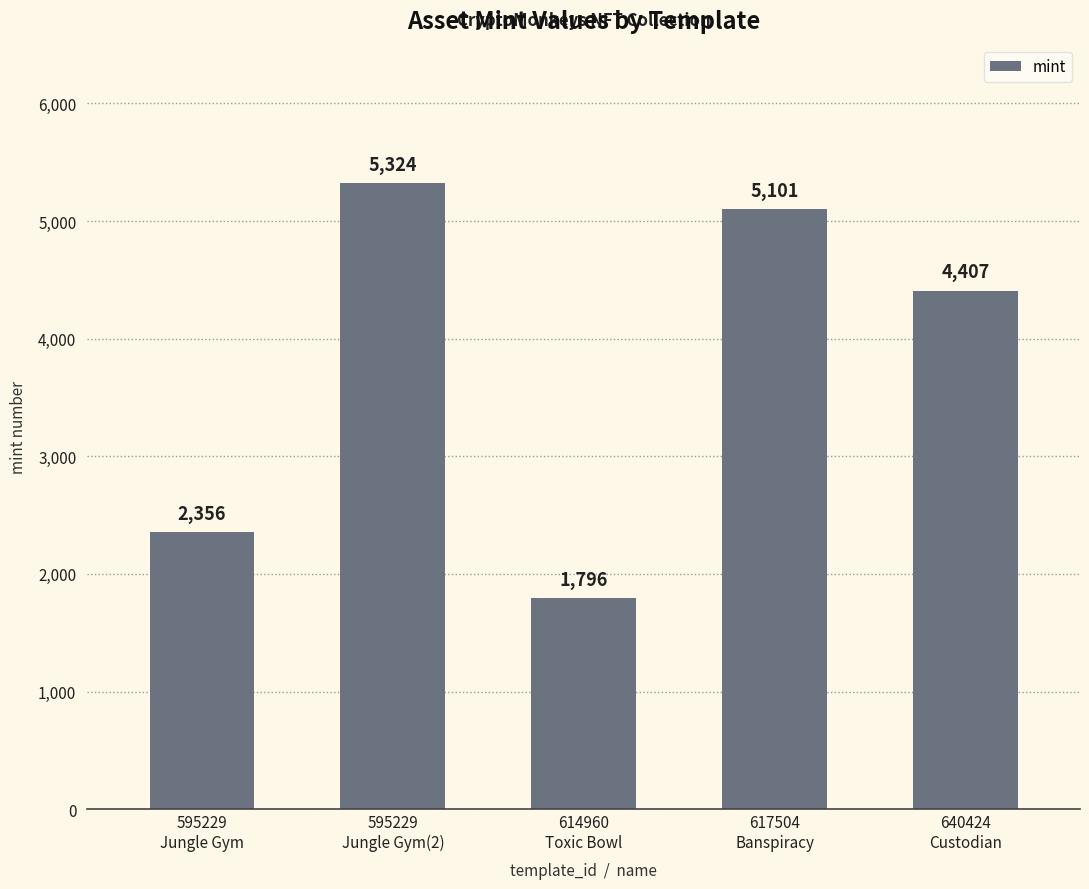

What is the label of the 3rd bar from the right?

614960
Toxic Bowl